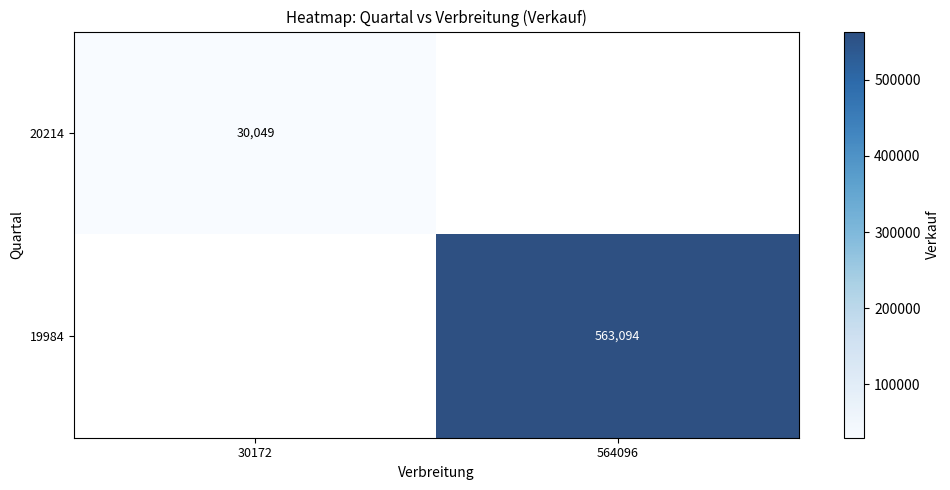

The 19984 series shows 385879 at 564096. True or false?

False